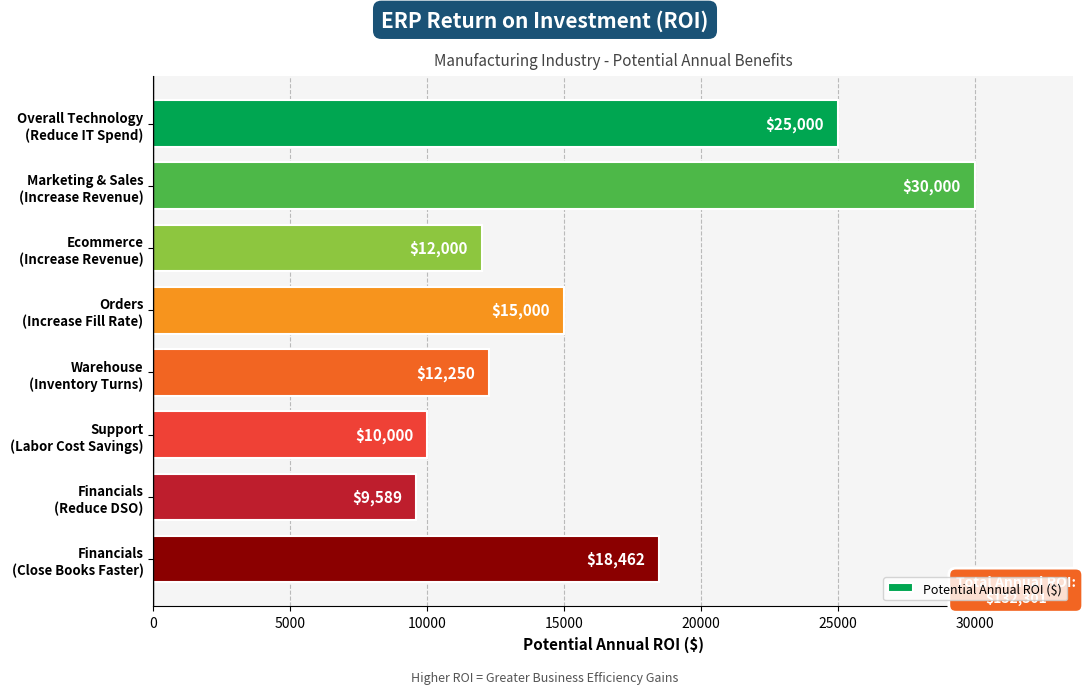

What is the value of the 3rd bar from the top?

12000.0